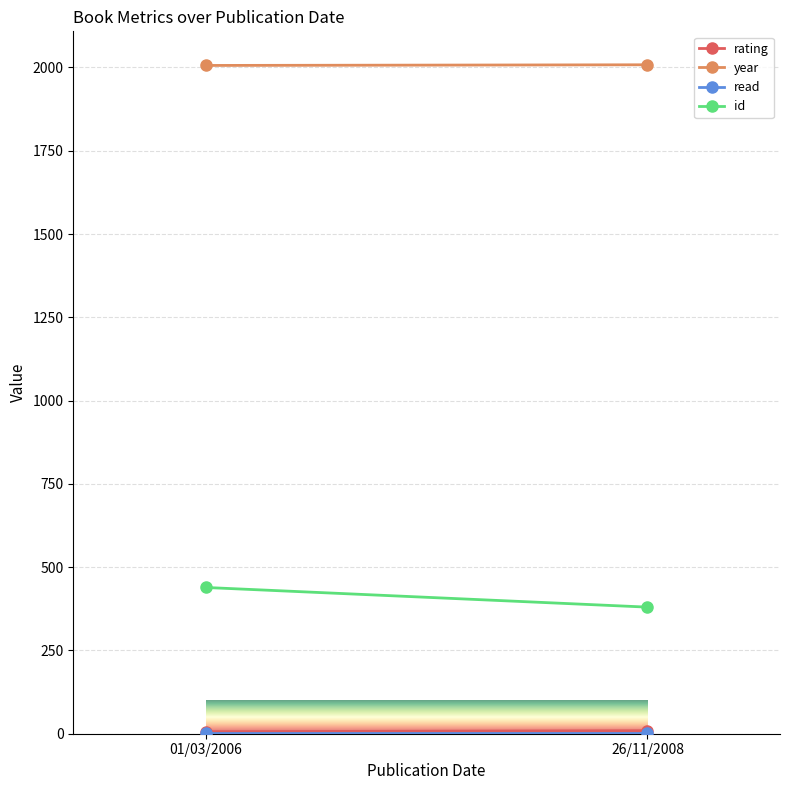

How many lines are shown in the chart?

4